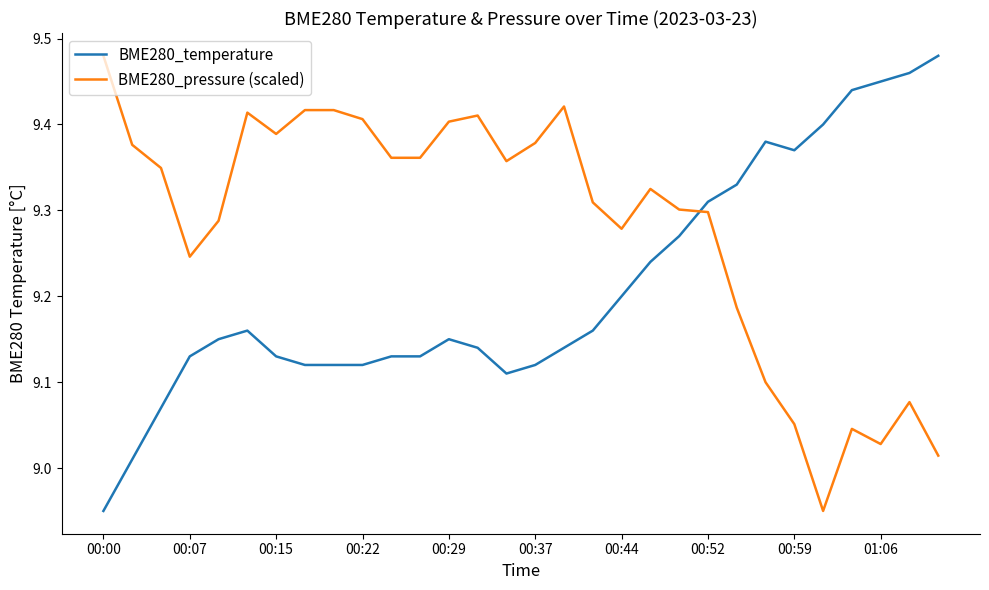

Rank the series by their average value, from lowest to highest.

BME280_temperature, BME280_pressure (scaled)